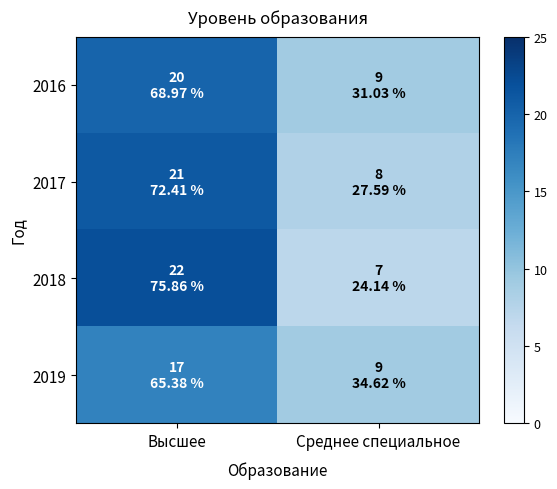

What is the difference between the highest and lowest values at Среднее специальное?

2